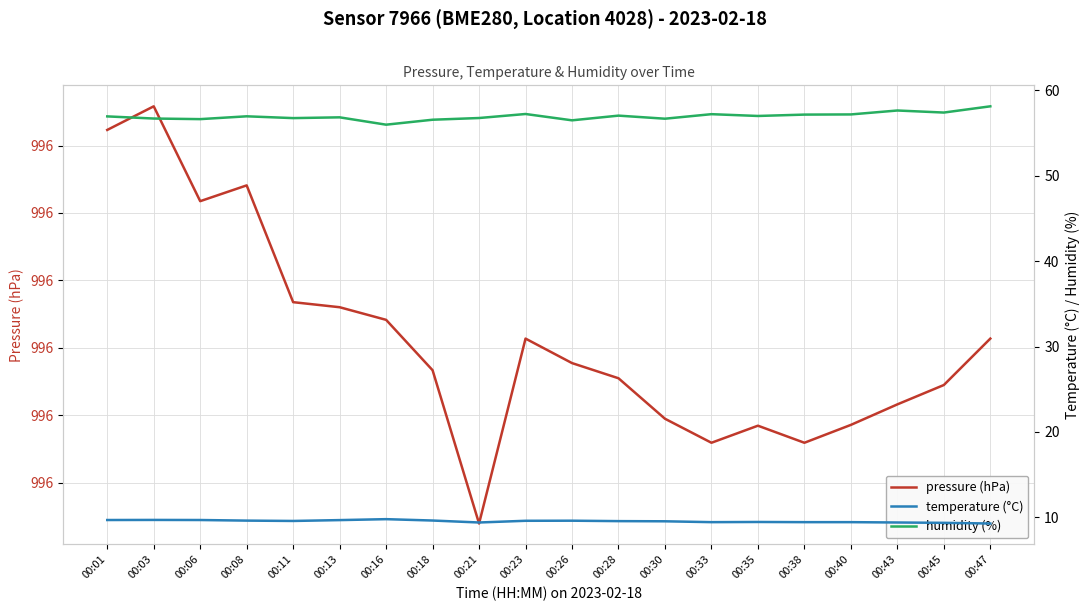

The value of humidity (%) at 00:16 is 56.0. True or false?

True